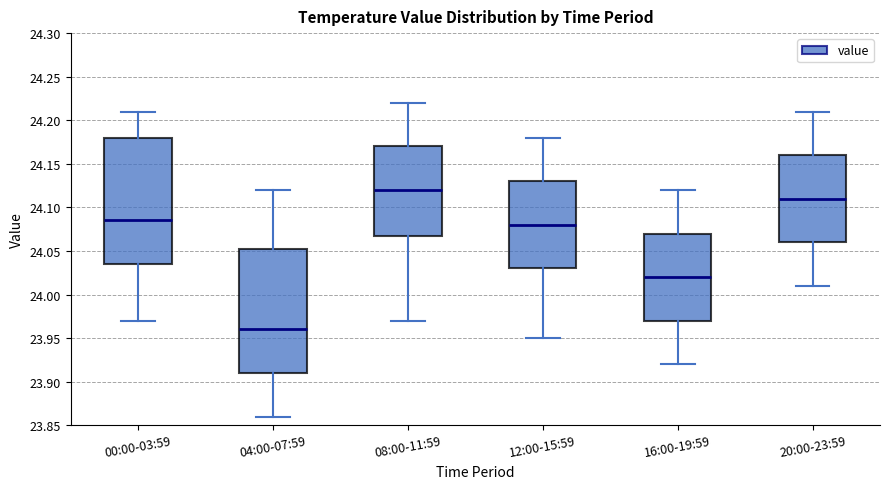

Where does the median line of the box for 08:00-11:59 sit on the y-axis? The values are not printed on the chart, so give them approximately, as read against the axis.

24.120